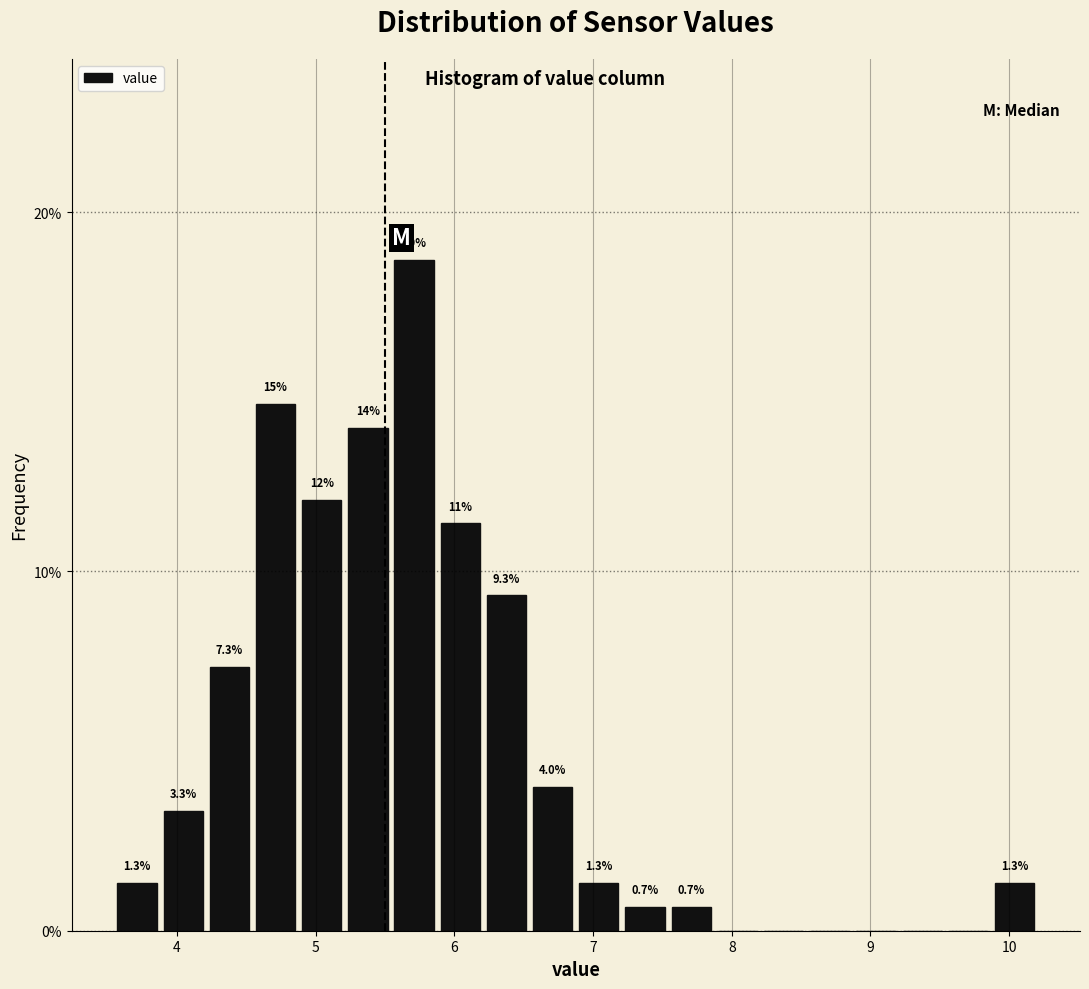

Around what value on the x-axis is the tallest bar? Give the approximate position of its centre, as read against the axis.

5.7